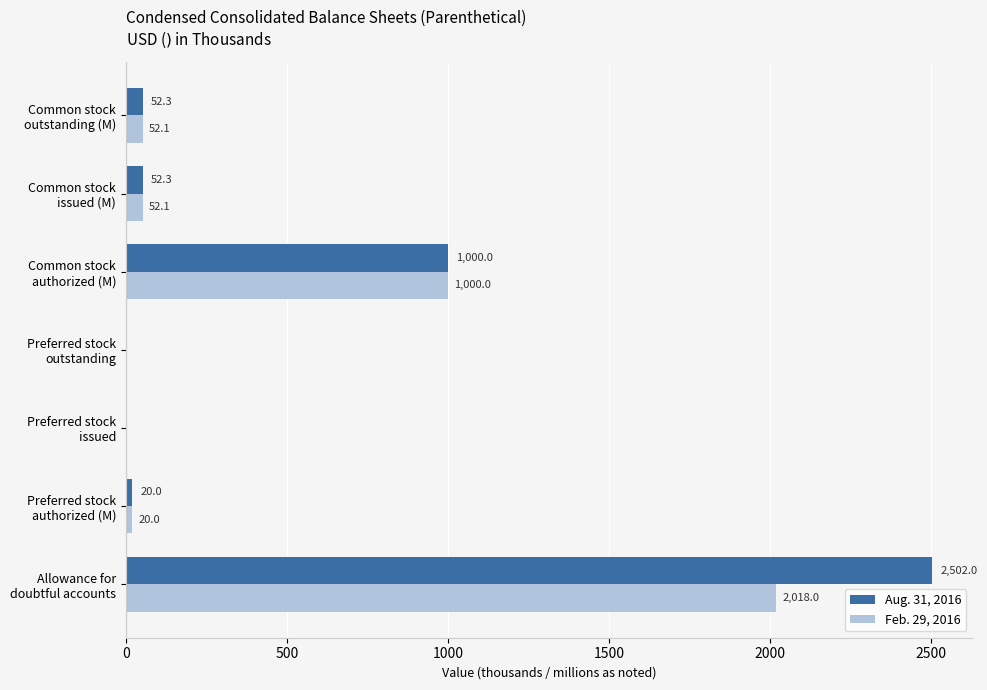

What is the maximum value for Aug. 31, 2016?

2502.0